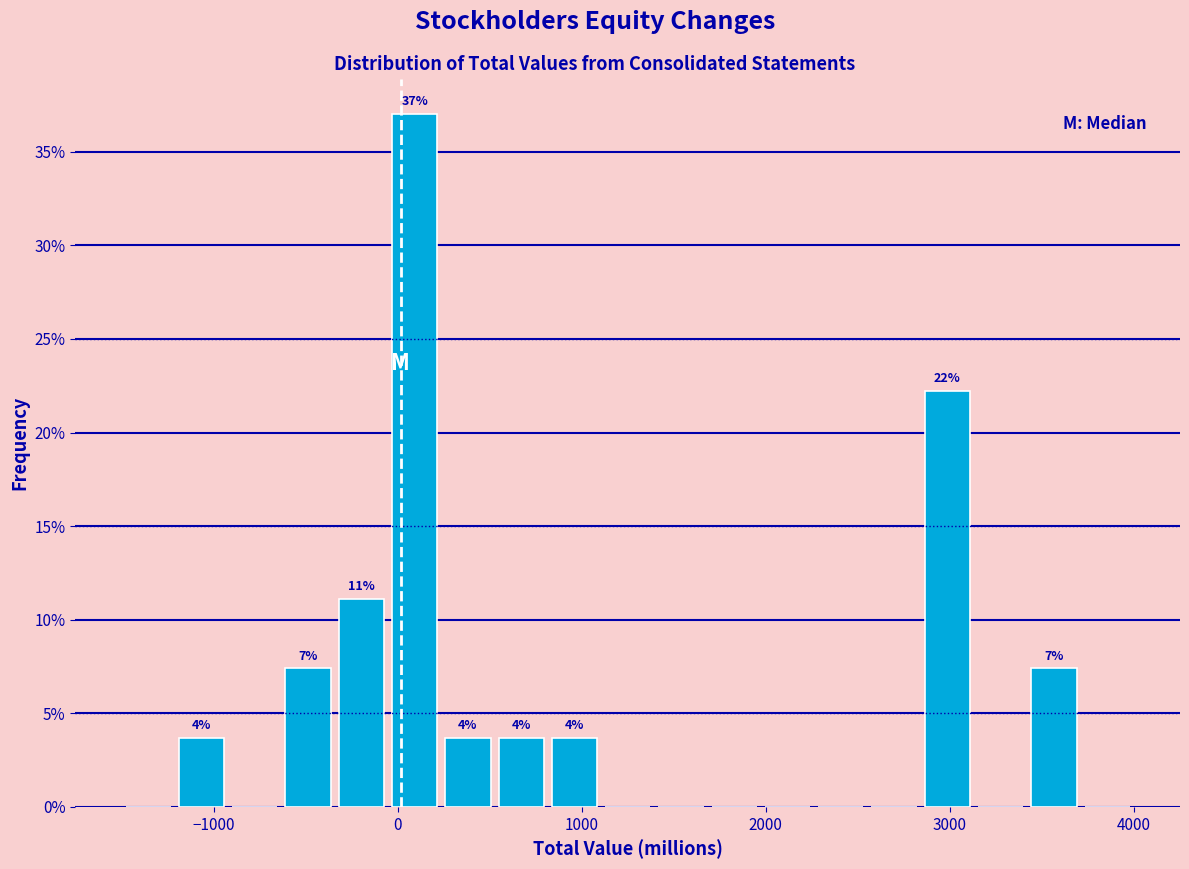

Around what value on the x-axis is the tallest bar? Give the approximate position of its centre, as read against the axis.

100